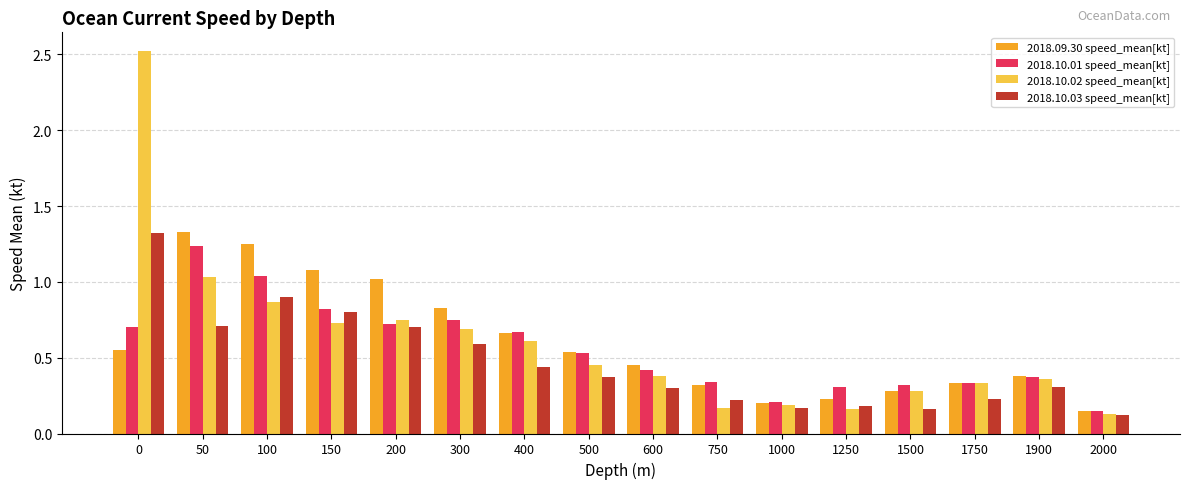

Between 1500 and 1750, which series saw the biggest shift?

2018.10.03 speed_mean[kt]